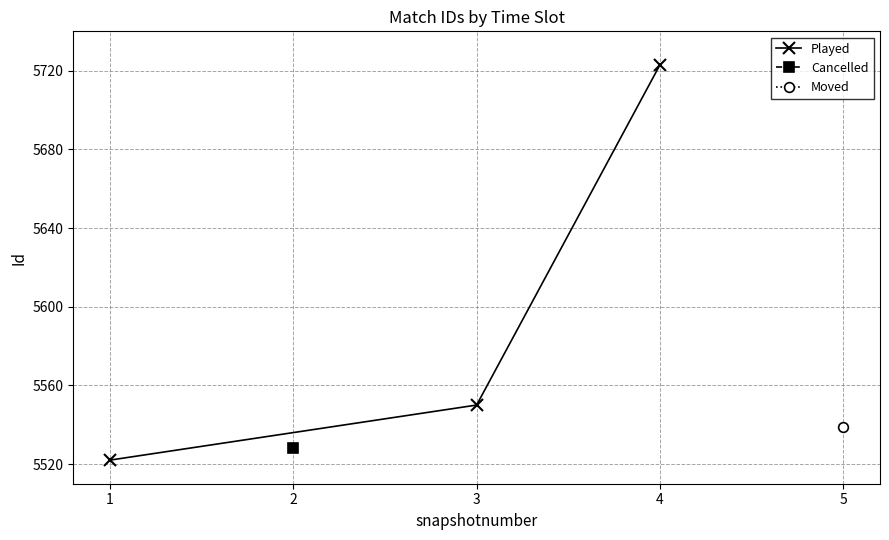

List the labels in order of Played value, smallest first.

1, 3, 4